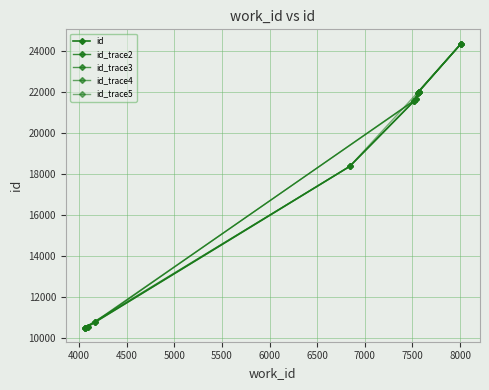

What is the value of the 5th point from the left?

21575